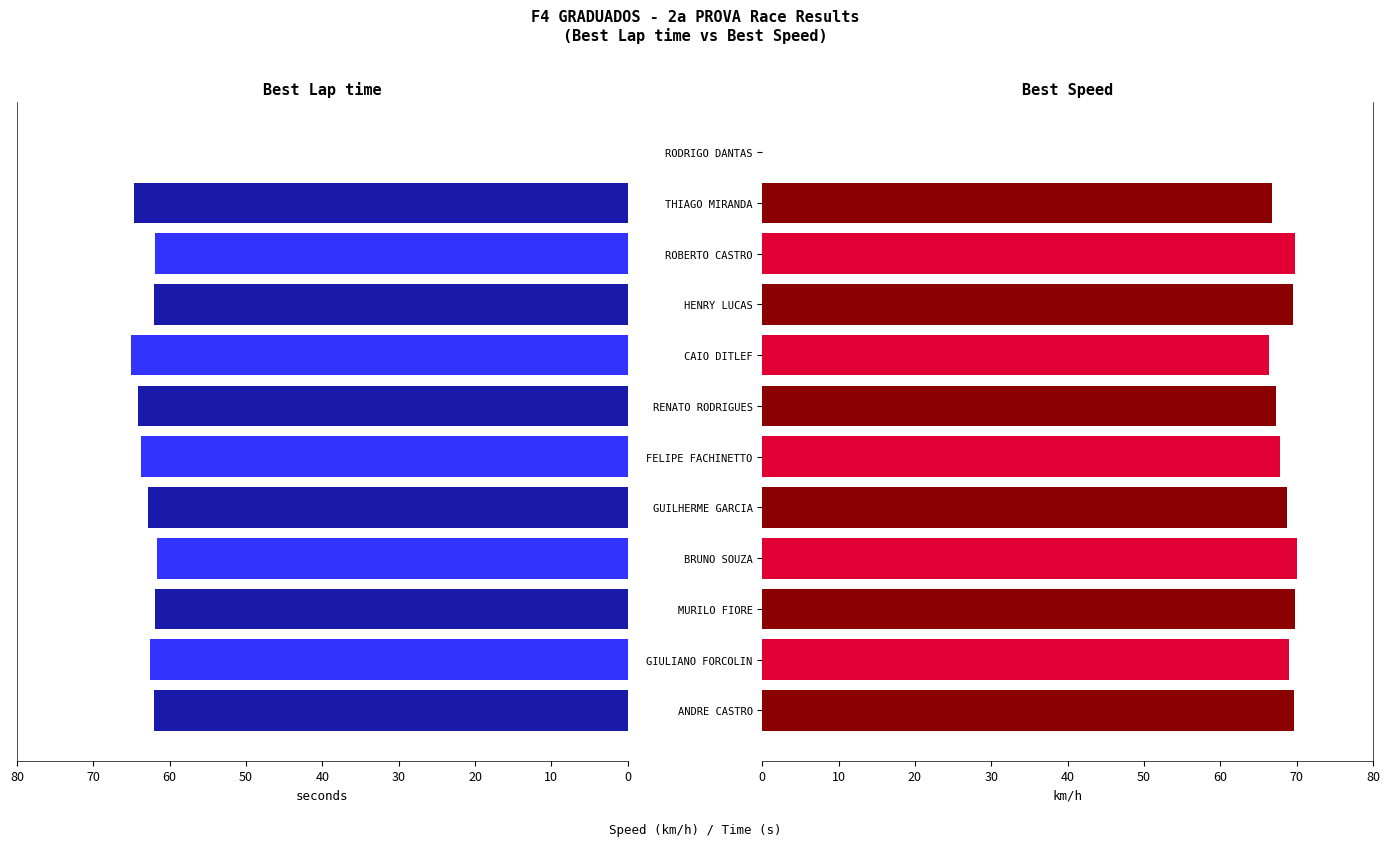

Is the value of Best Speed at THIAGO MIRANDA greater than the value of Best Lap time at BRUNO SOUZA?

Yes